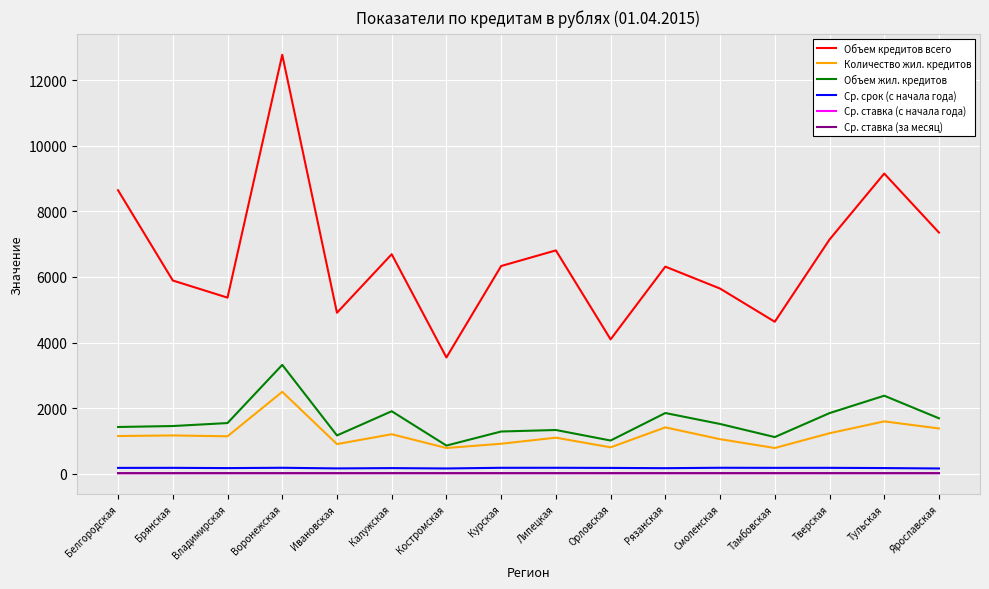

True or false: Объем жил. кредитов and Ср. срок (с начала года) intersect in this chart.

False